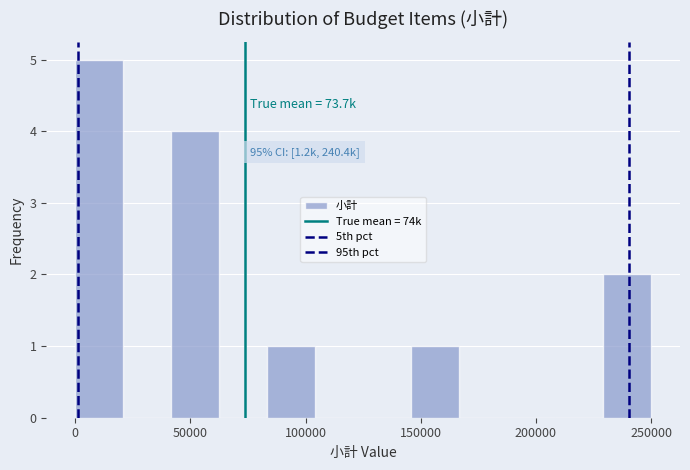

Over which range of the x-axis is the bar tallest?

0 to 20000